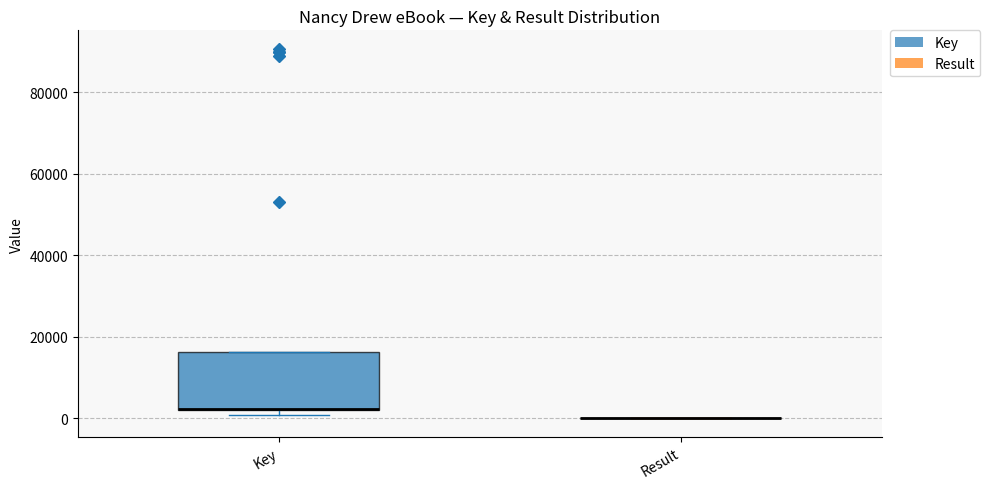

Reading left to right, transcribe this box plot: for each box, give where its median line is, the range the box spans, and where its two whiskers end, as read against the y-axis. The values are not printed on the chart, so give them approximately, as read against the axis.

Key: median 2000 (drawn on the box's lower edge), box 2000 to 16000, whiskers 0 to 16000
Result: box collapsed to a line at 0, whiskers 0 to 0